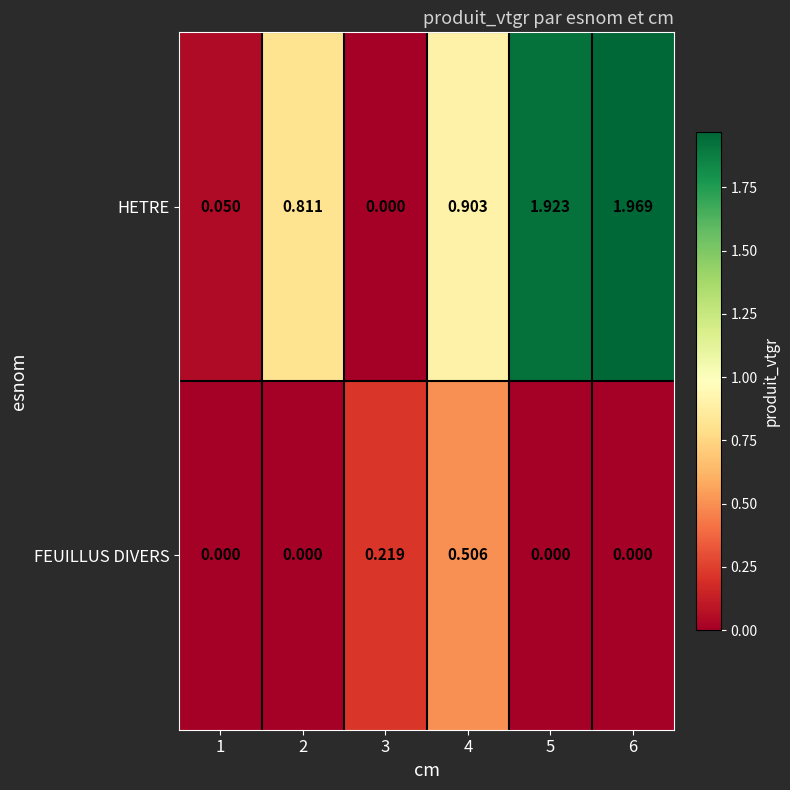

Which series has the largest range (max minus min)?

HETRE